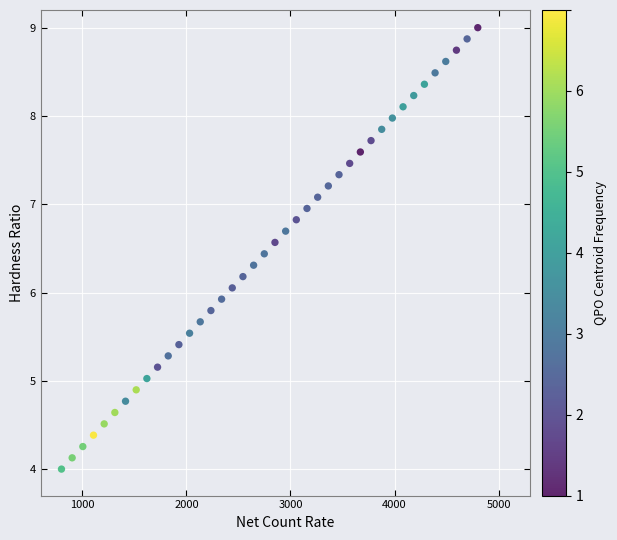

What is the range of X values (max minus min)?

4000.0